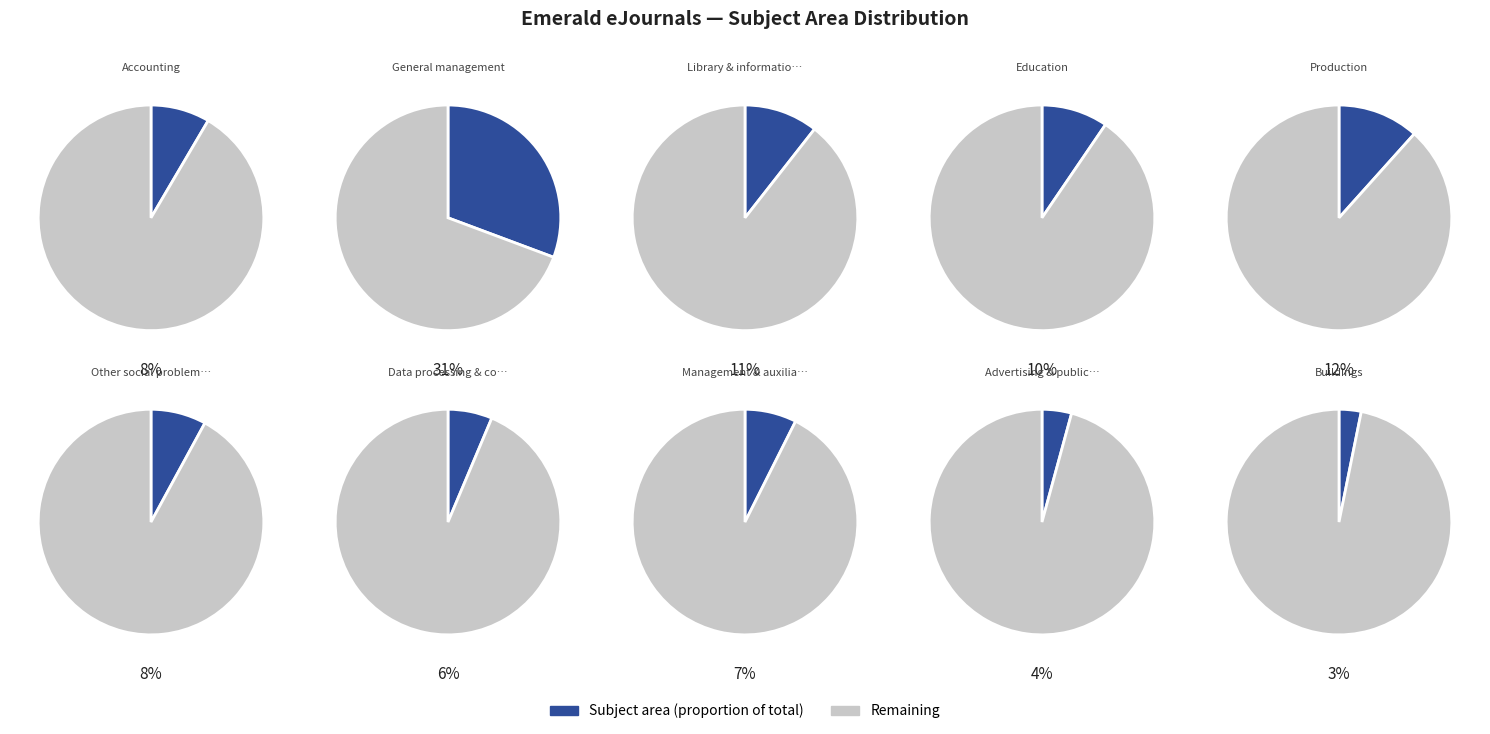

To the nearest percent, what is the average slice percentage?

10%